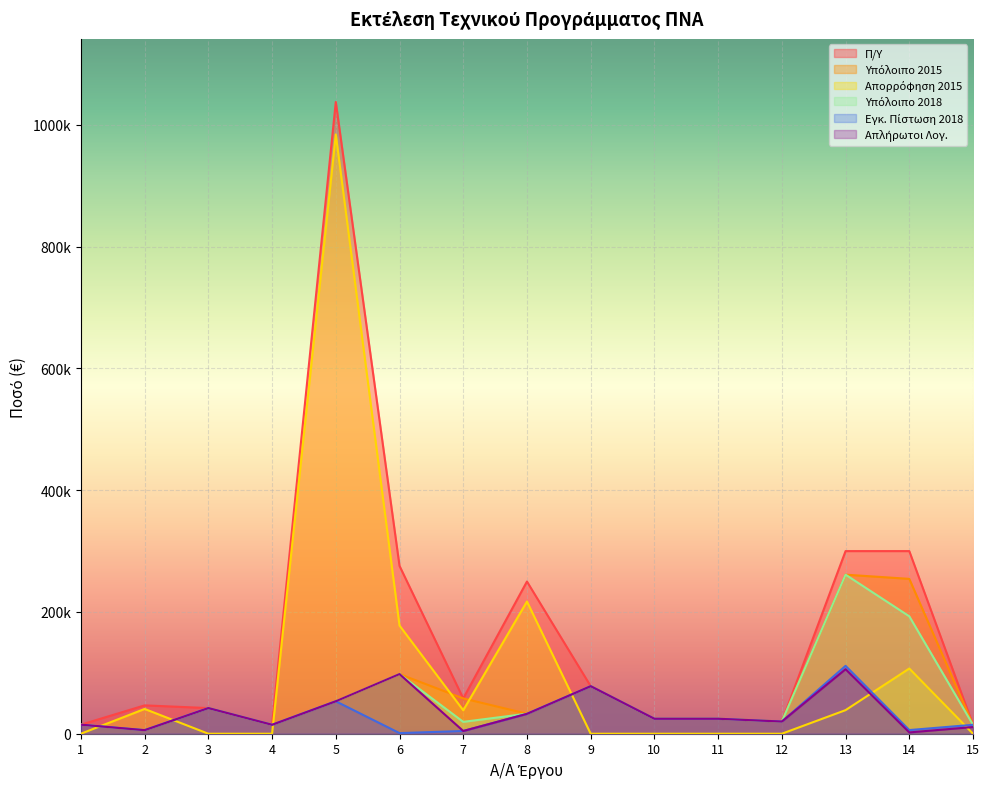

Between which two adjacent categories do Εγκ. Πίστωση 2018 and Απορρόφηση 2015 first intersect?

1 and 2